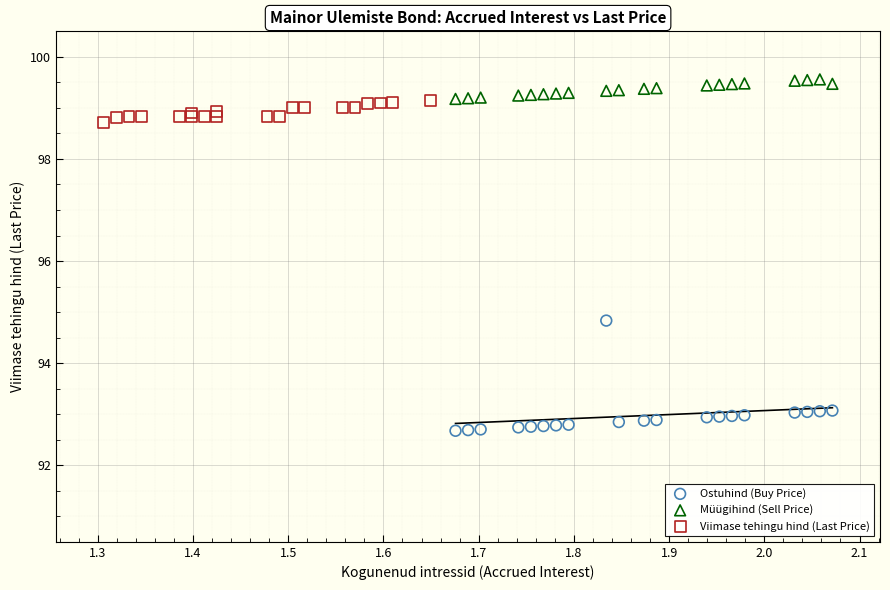

Which series has the widest spread of Y values?

Ostuhind (Buy Price)